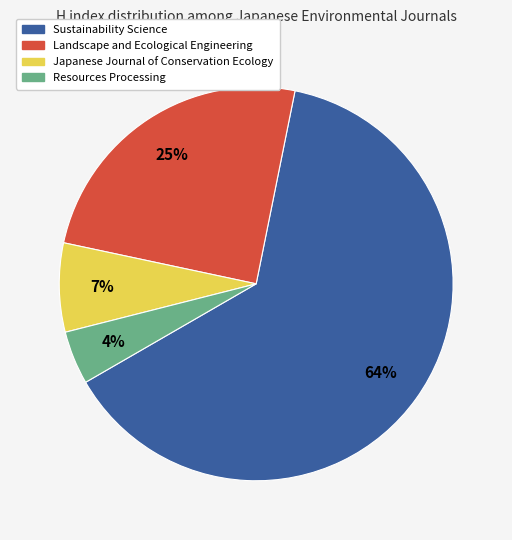

Which slice represents more than half of the pie?

Sustainability Science